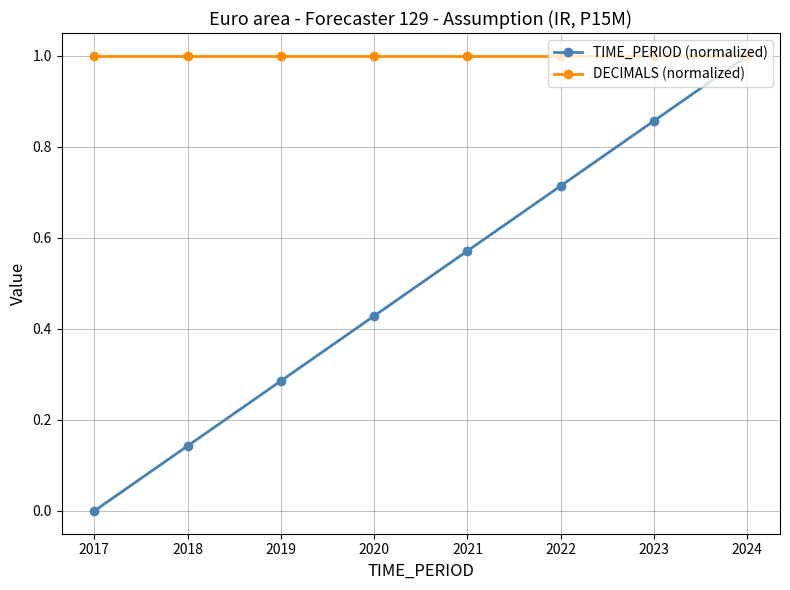

What are all the series names shown in the legend?

TIME_PERIOD (normalized), DECIMALS (normalized)